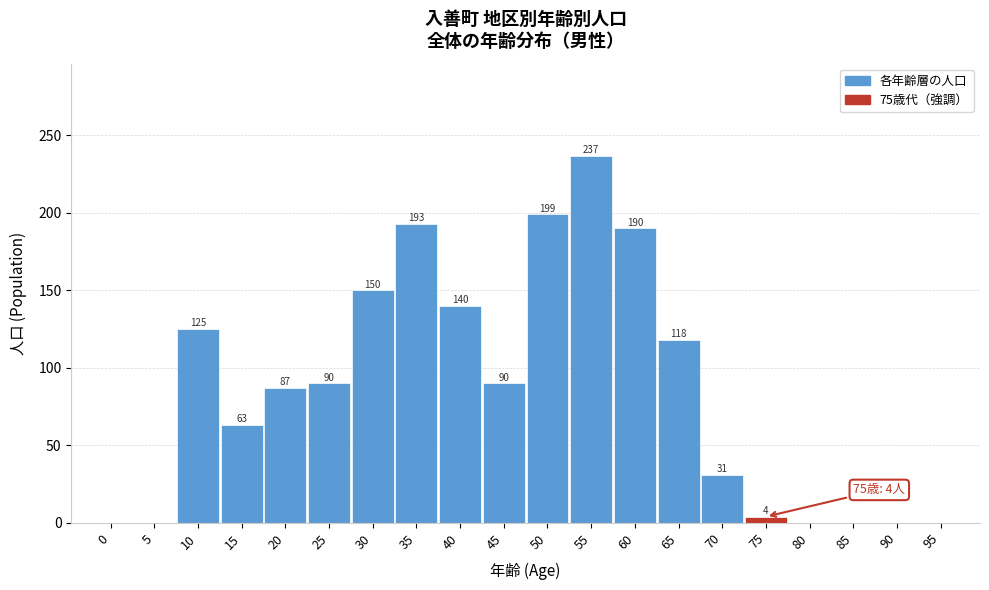

Reading left to right, transcribe all the data shown in this chart.

0=0	5=0	10=125	15=63	20=87	25=90	30=150	35=193	40=140	45=90	50=199	55=237	60=190	65=118	70=31	75=4	80=0	85=0	90=0	95=0